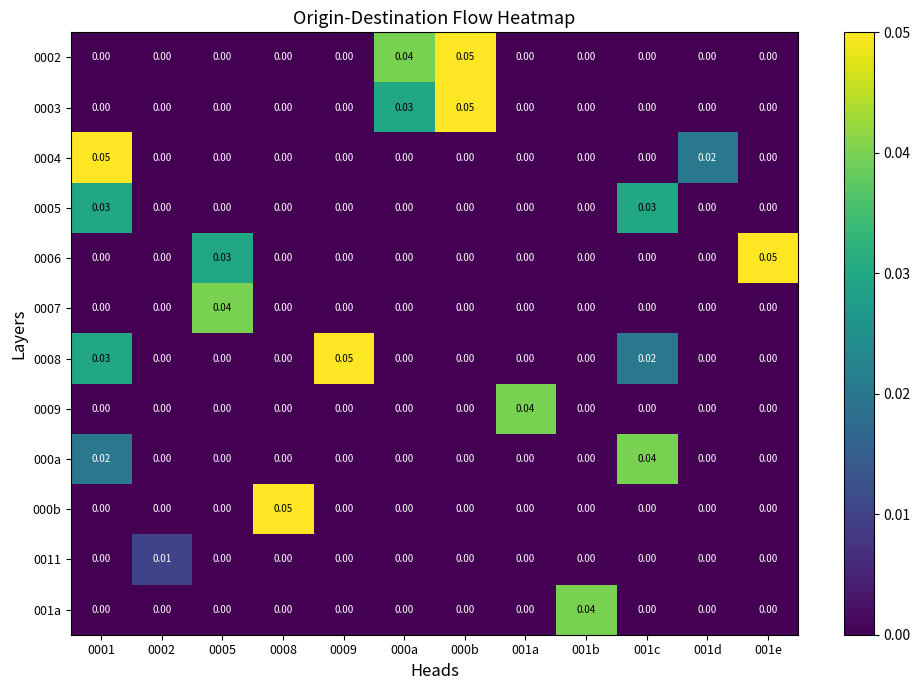

Is the value of 0006 at 001e greater than the value of 0005 at 0009?

Yes